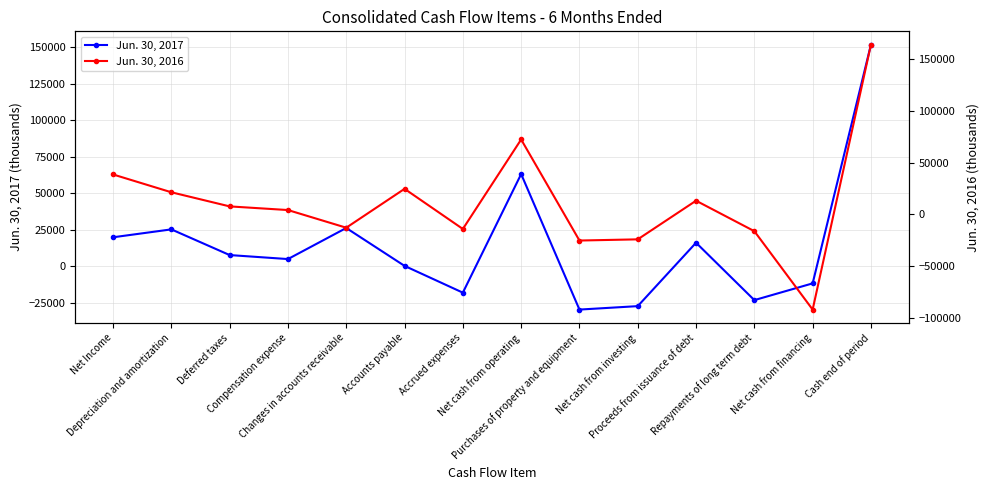

True or false: Jun. 30, 2017 has a value of 13968 at Changes in accounts receivable.

False